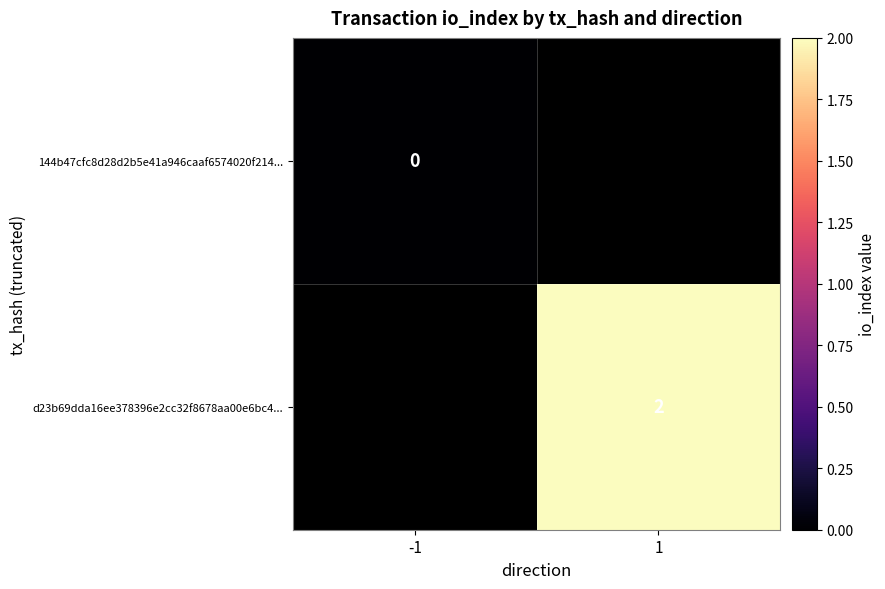

Is it true that d23b69dda16ee378396e2cc32f8678aa00e6bc4... equals 1 at 1?

False